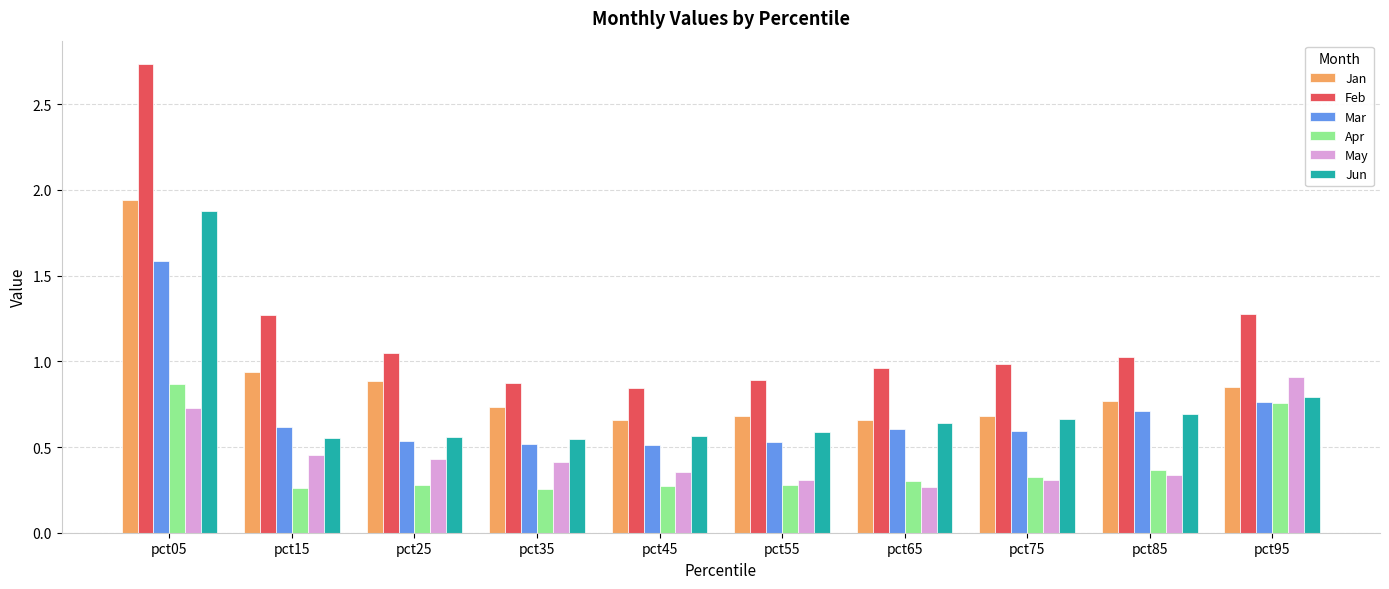

Which series changed the most between pct85 and pct95?

May